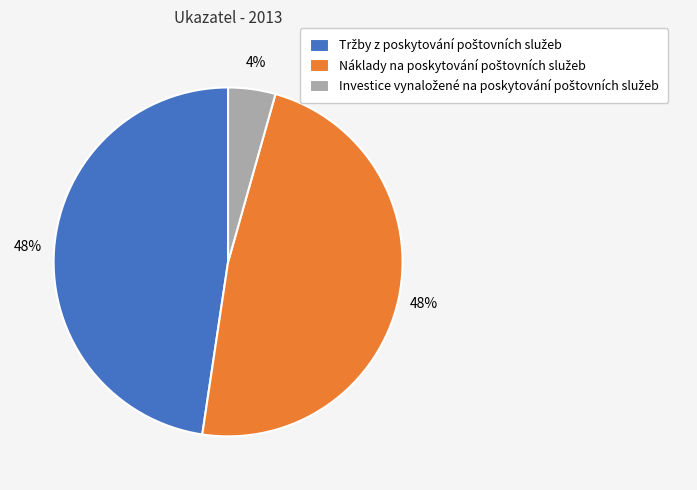

Is there a majority slice in this chart?

No